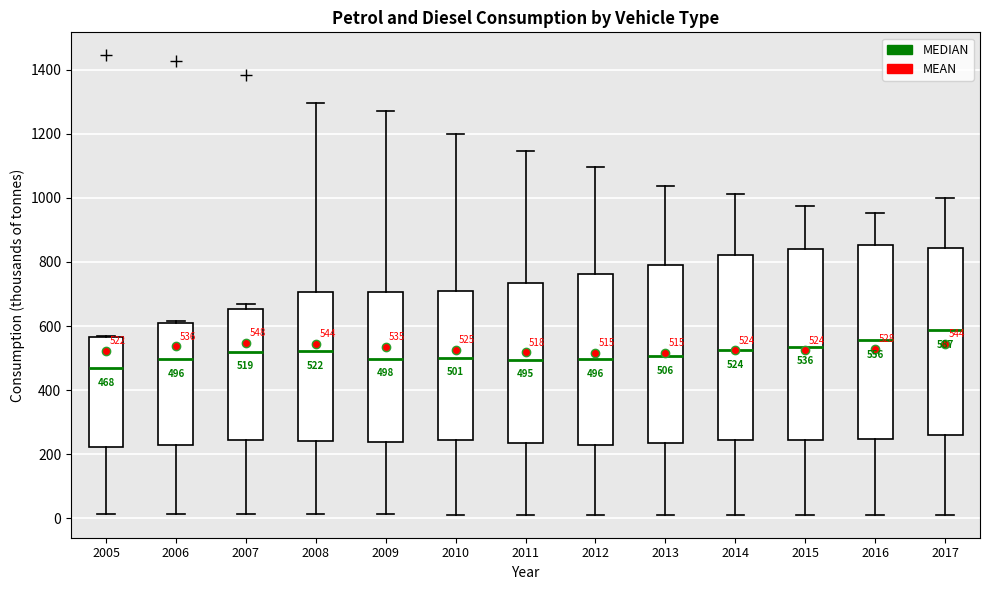

Which box's median line is the lowest?

2005